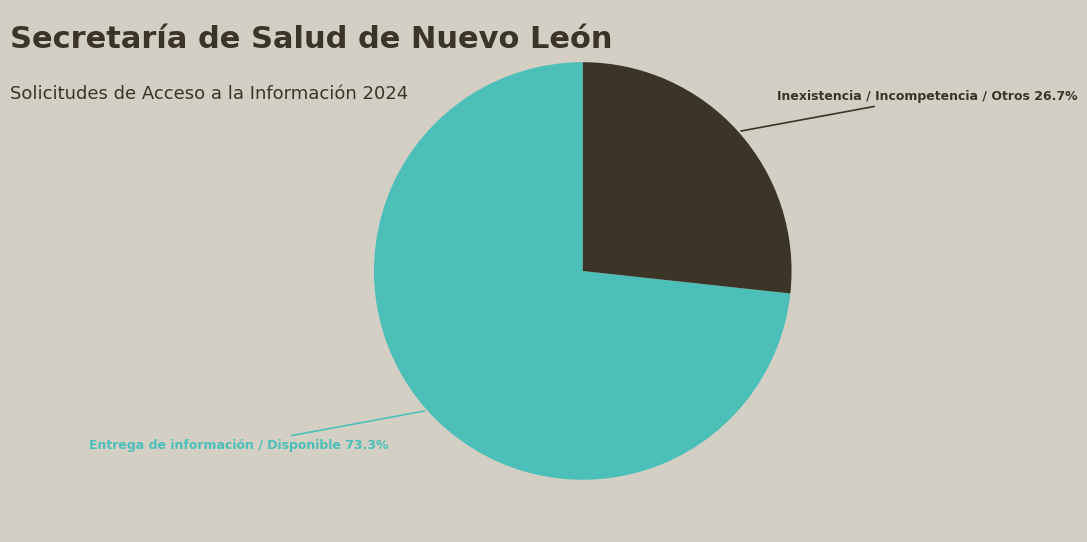

How many slices are in this pie chart?

2